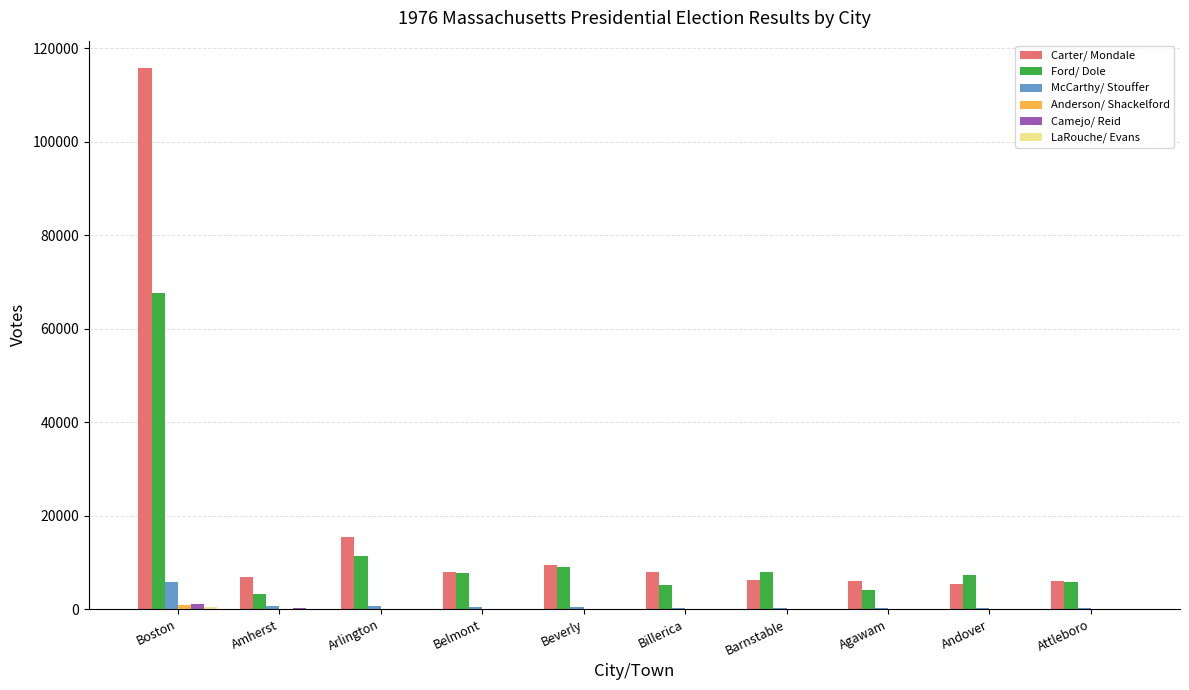

True or false: Ford/ Dole has a value of 67604 at Boston.

True